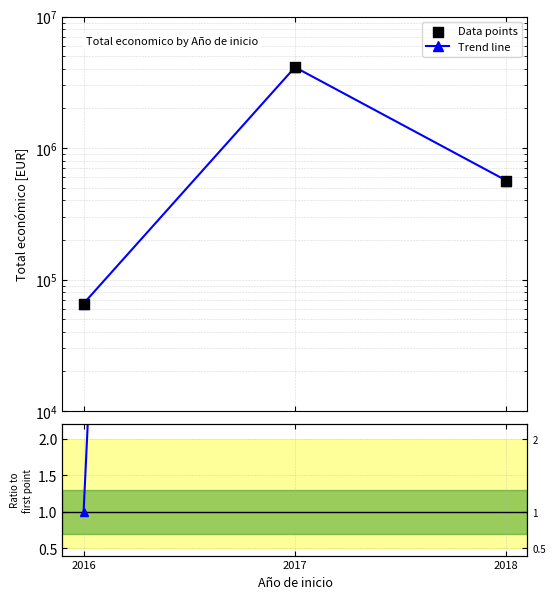

Which series has the largest total across all categories?

Trend line